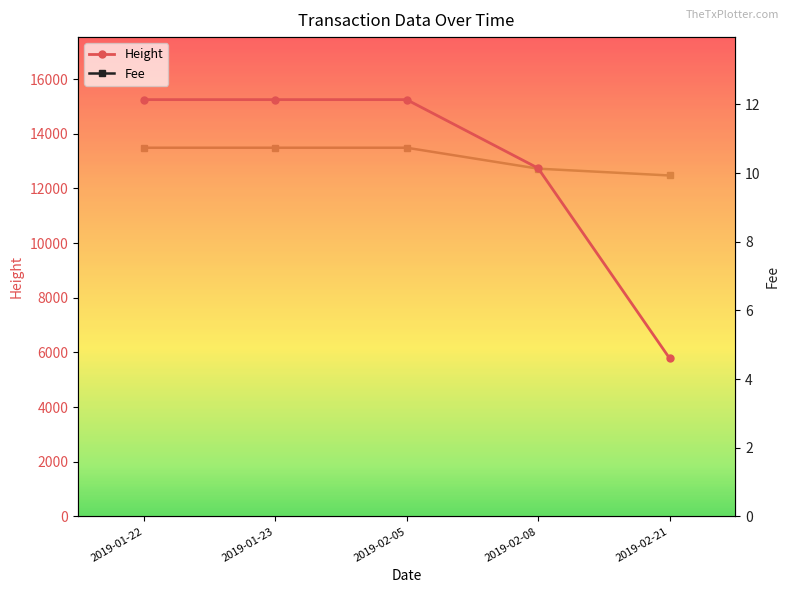

True or false: Height has a value of 12742.3 at 2019-02-08.

True